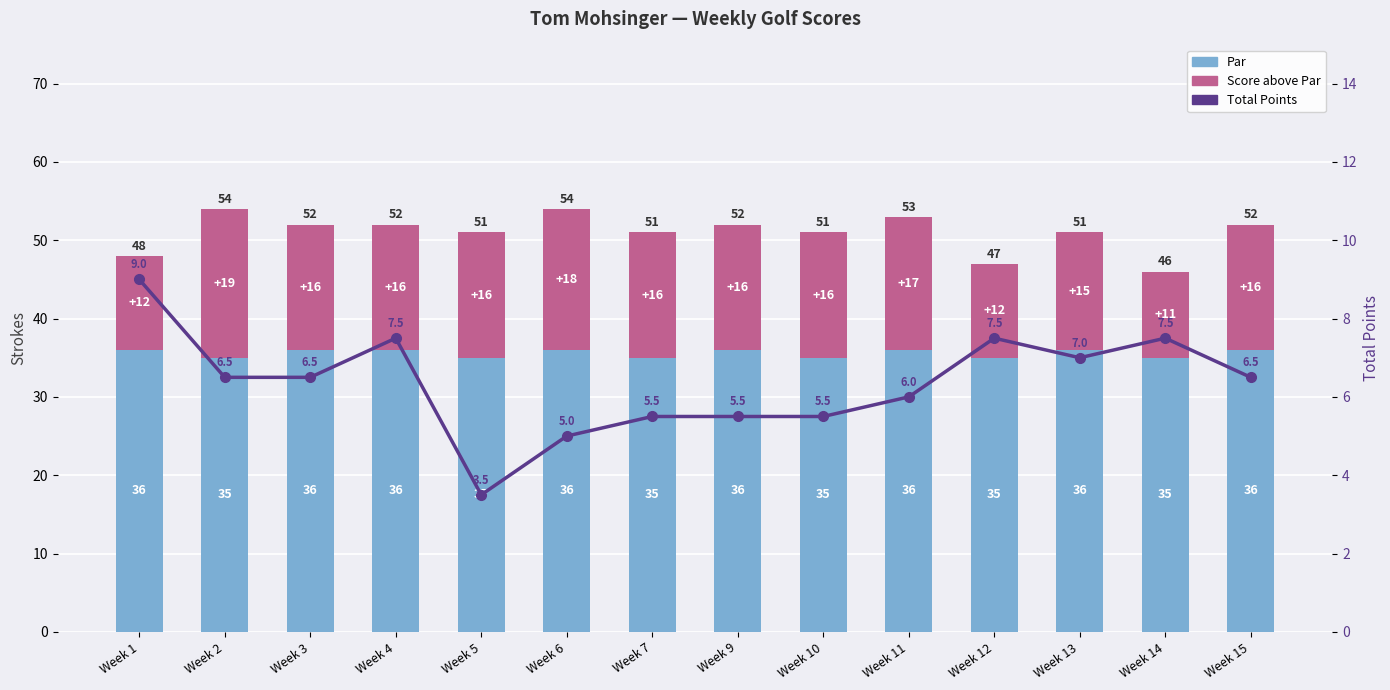

Is it true that Score above Par equals 6.9 at Week 11?

False